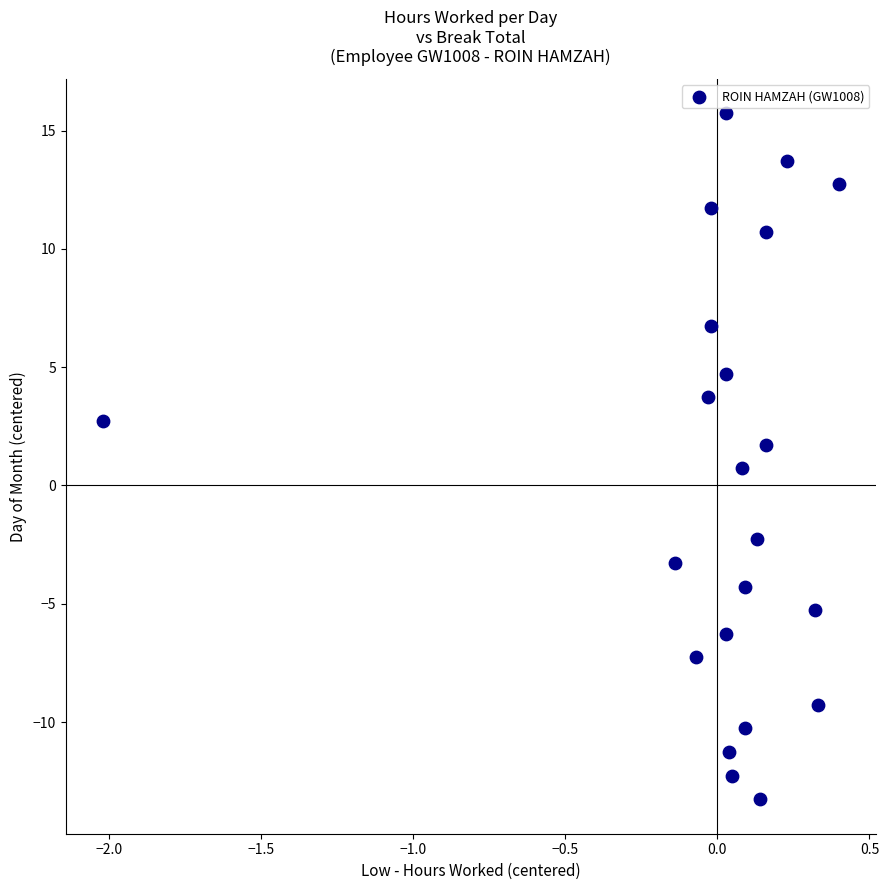

What is the range of X values (max minus min)?

2.4